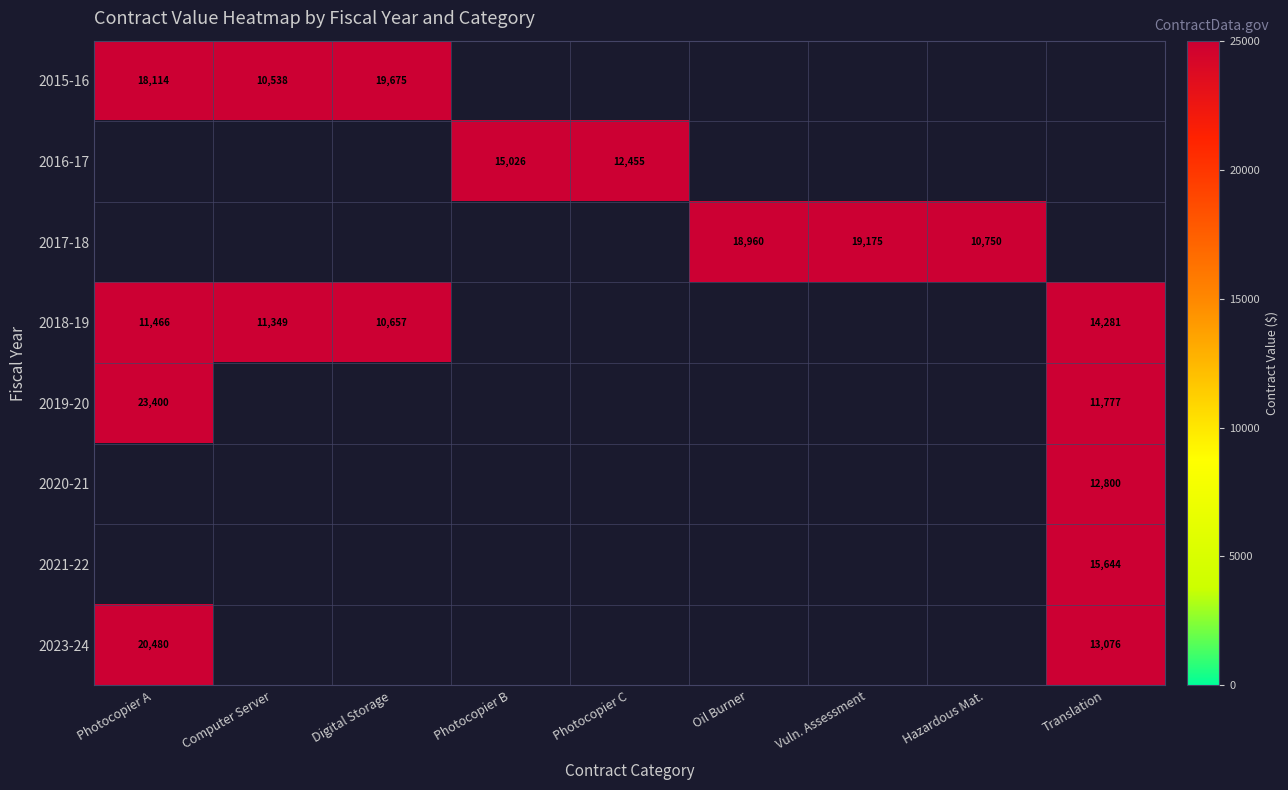

Which has a higher value, Photocopier A or Computer Server?

Photocopier A